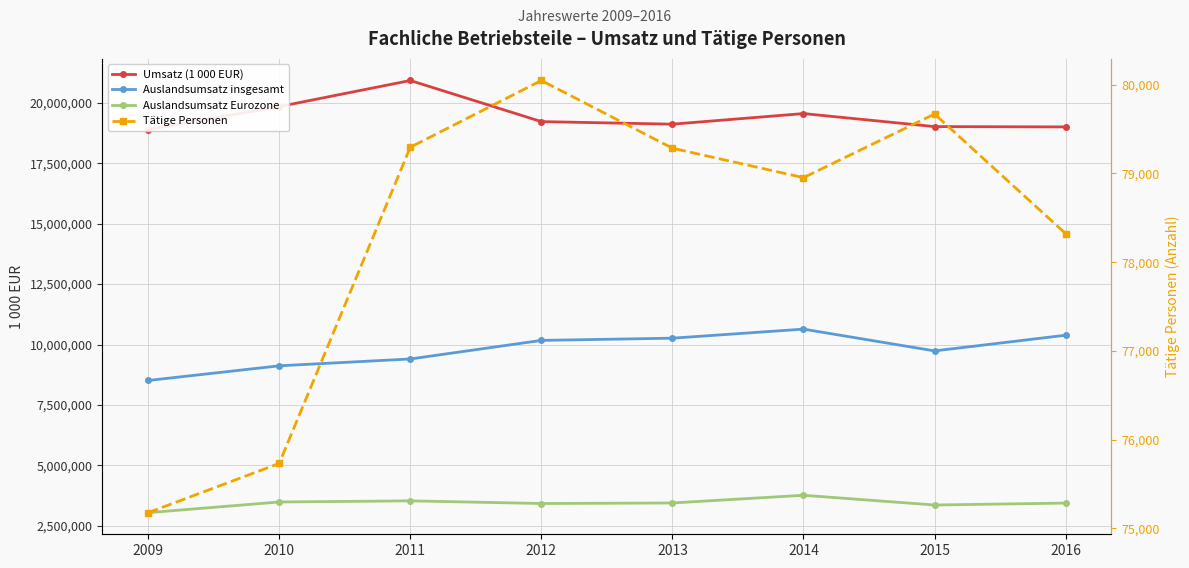

How many data points in Umsatz (1 000 EUR) are less than 19229945?

4